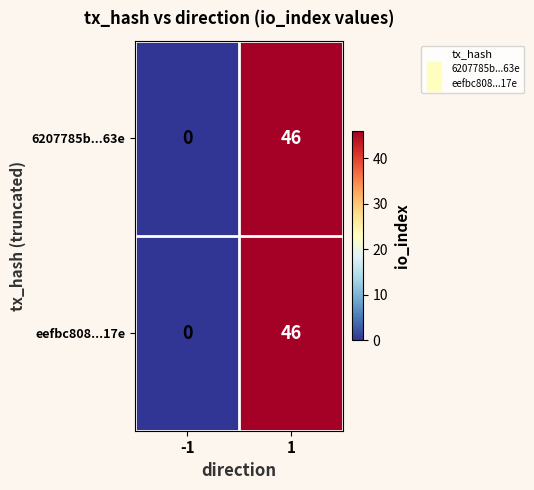

What is the sum of the eefbc808...17e values at 1 and -1?

46